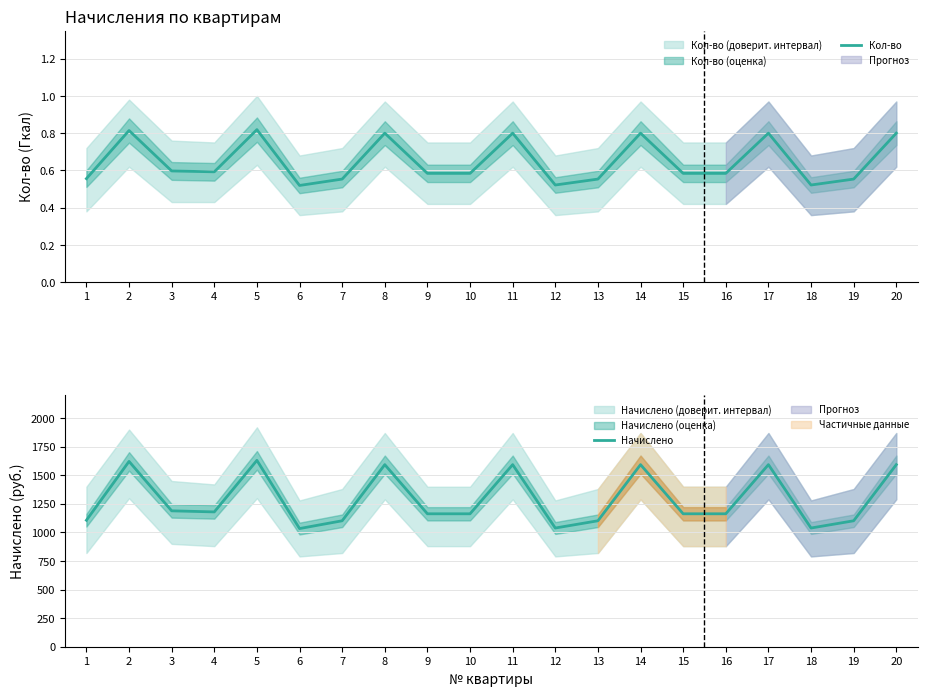

Which has a higher value, 8 or 9?

8